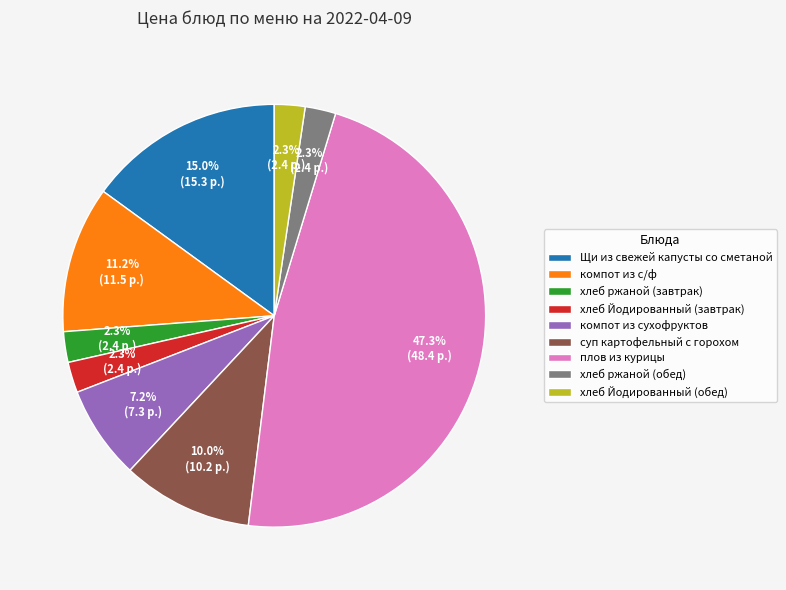

To the nearest percent, what is the difference between the компот из сухофруктов and суп картофельный с горохом slice percentages?

3%